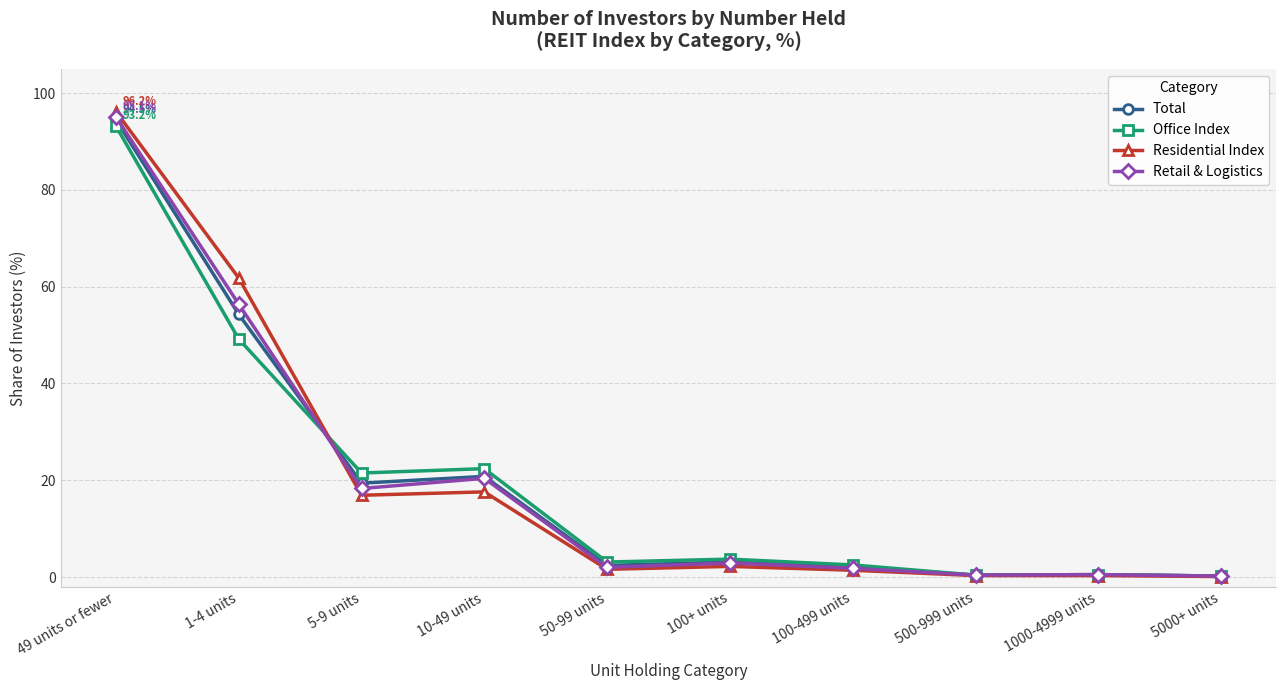

Which category has the highest value across all series?

49 units or fewer